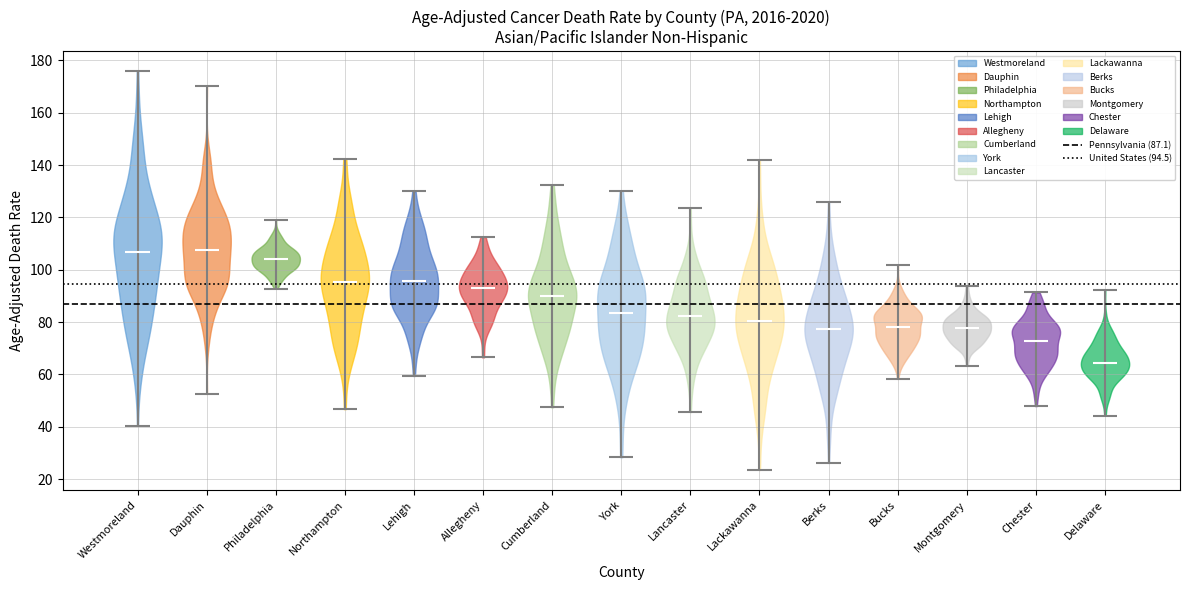

Reading left to right, read every violin against the y-axis: where its median line is, and the lowest and highest points it reaches. The values are not printed on the chart, so give them approximately, as read against the axis.

Westmoreland: median line 106, lowest point 40, highest point 176
Dauphin: median line 108, lowest point 52, highest point 170
Philadelphia: median line 104, lowest point 92, highest point 120
Northampton: median line 96, lowest point 46, highest point 142
Lehigh: median line 96, lowest point 60, highest point 130
Allegheny: median line 94, lowest point 66, highest point 112
Cumberland: median line 90, lowest point 48, highest point 132
York: median line 84, lowest point 28, highest point 130
Lancaster: median line 82, lowest point 46, highest point 124
Lackawanna: median line 80, lowest point 24, highest point 142
Berks: median line 78, lowest point 26, highest point 126
Bucks: median line 78, lowest point 58, highest point 102
Montgomery: median line 78, lowest point 64, highest point 94
Chester: median line 72, lowest point 48, highest point 92
Delaware: median line 64, lowest point 44, highest point 92